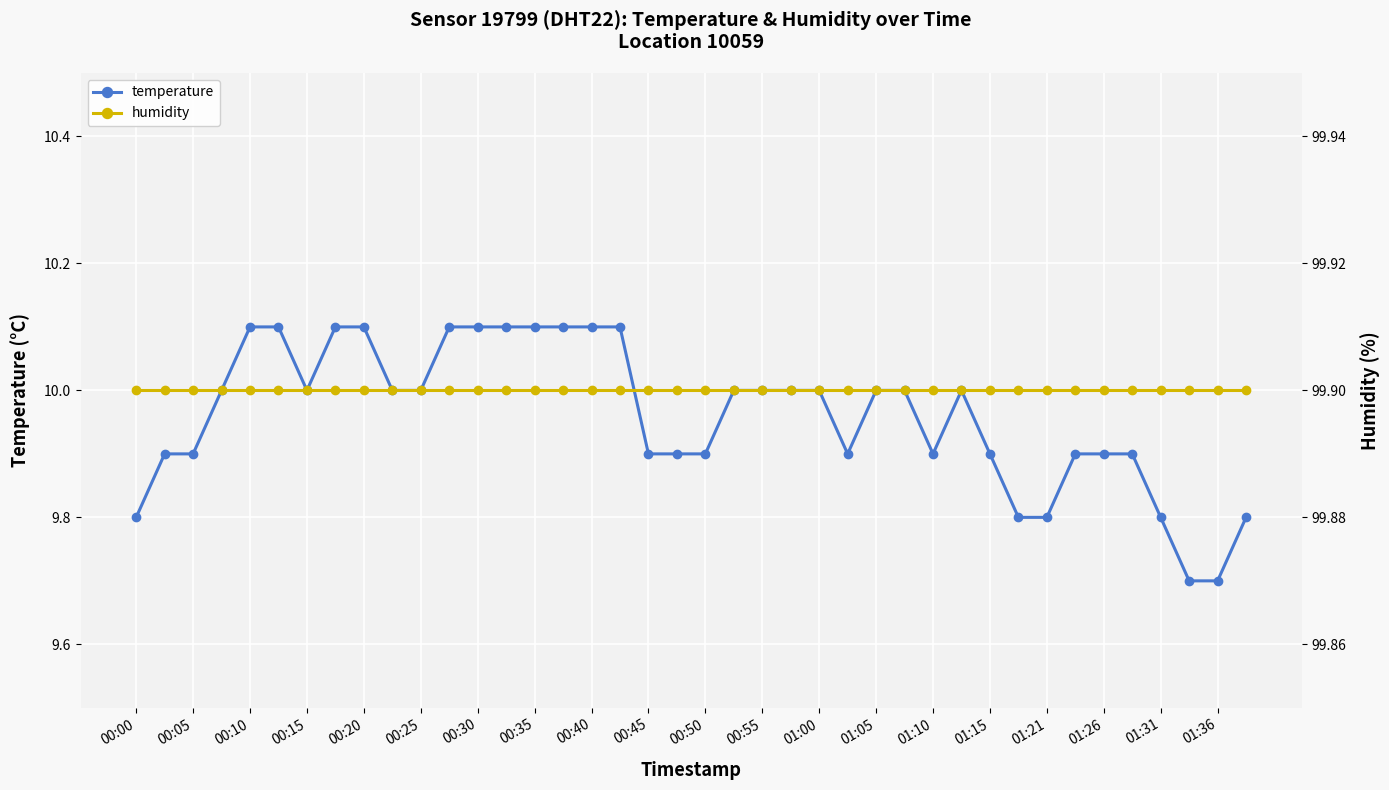

How many lines are shown in the chart?

2